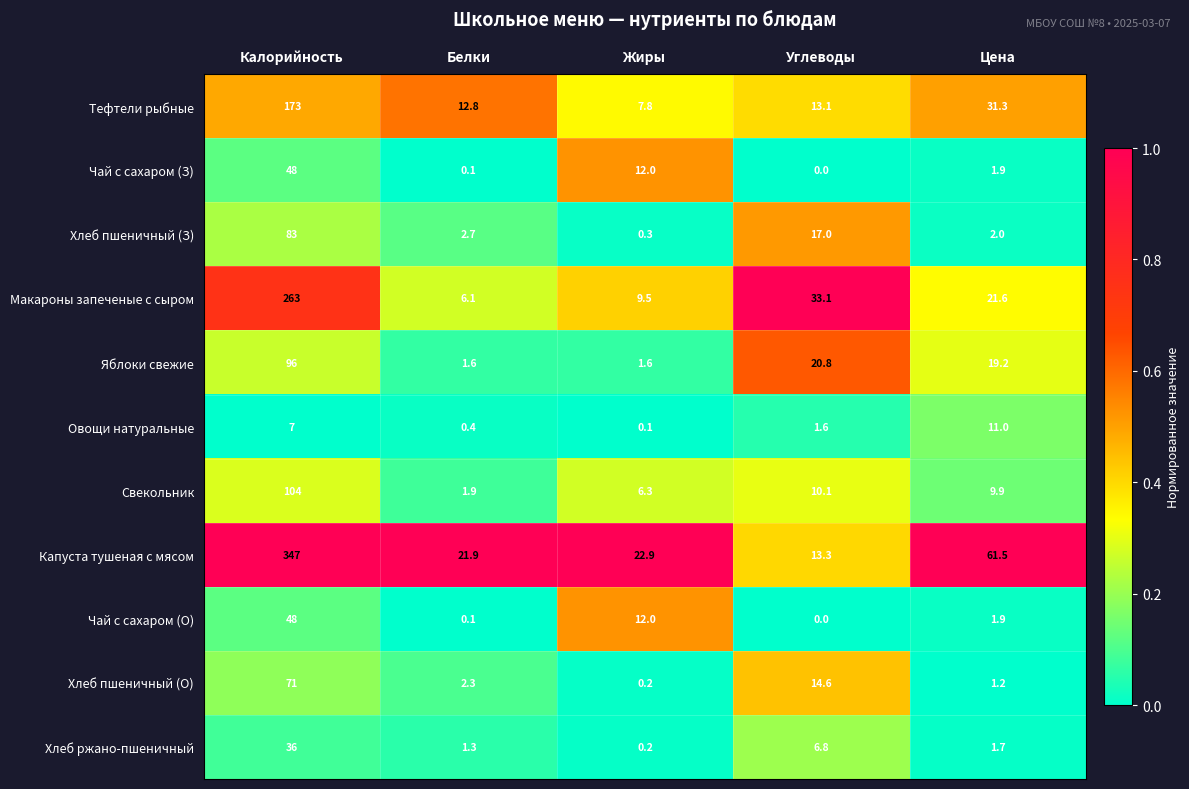

Count the number of data series in this chart.

11